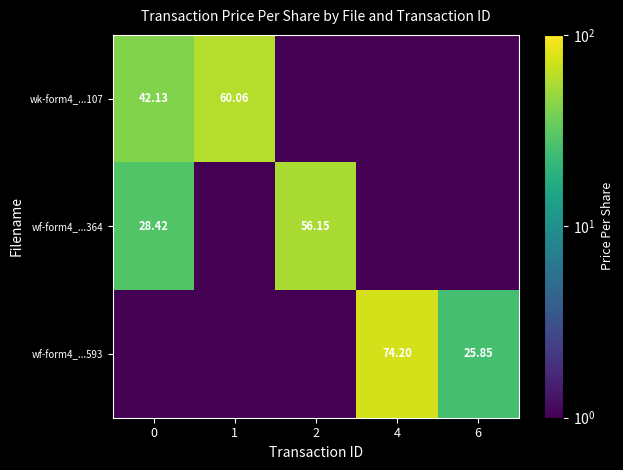

Count the number of categories in the chart.

5